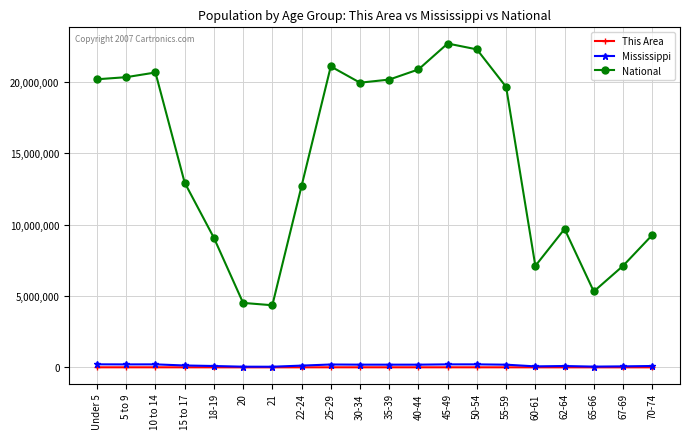

At which category does National reach its first local peak?

10 to 14